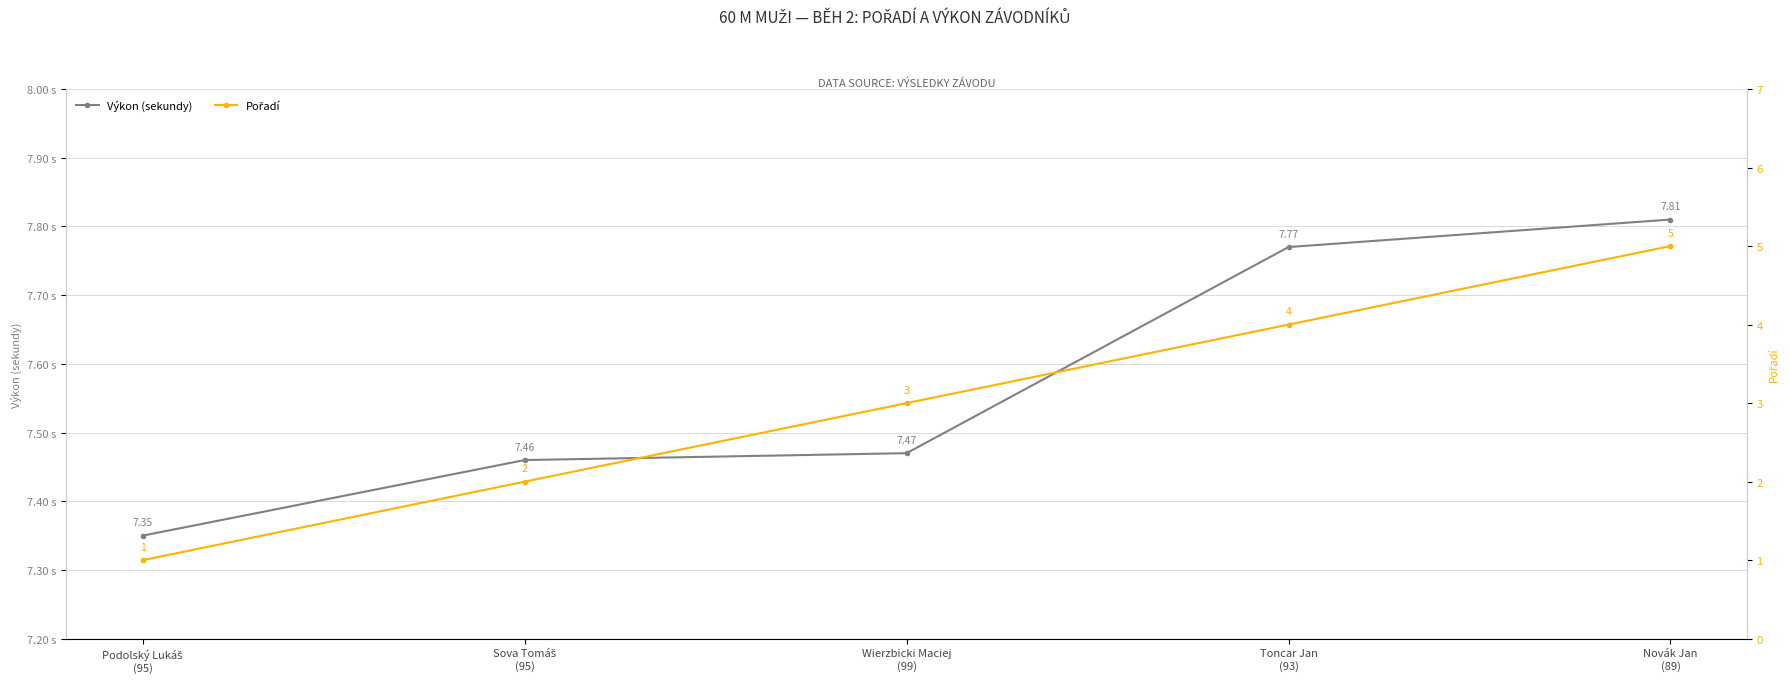

At which category does the chart reach its peak across all series?

Novák Jan
(89)